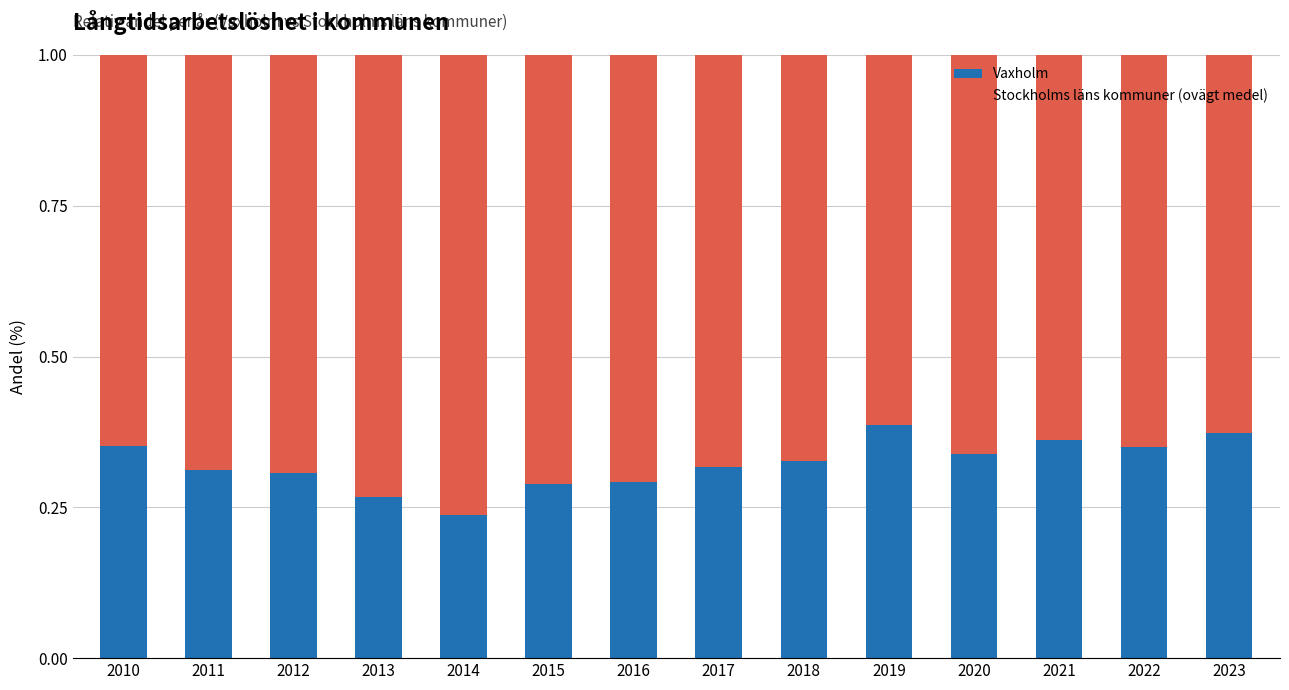

The value of Vaxholm at 2012 is 0.4. True or false?

False